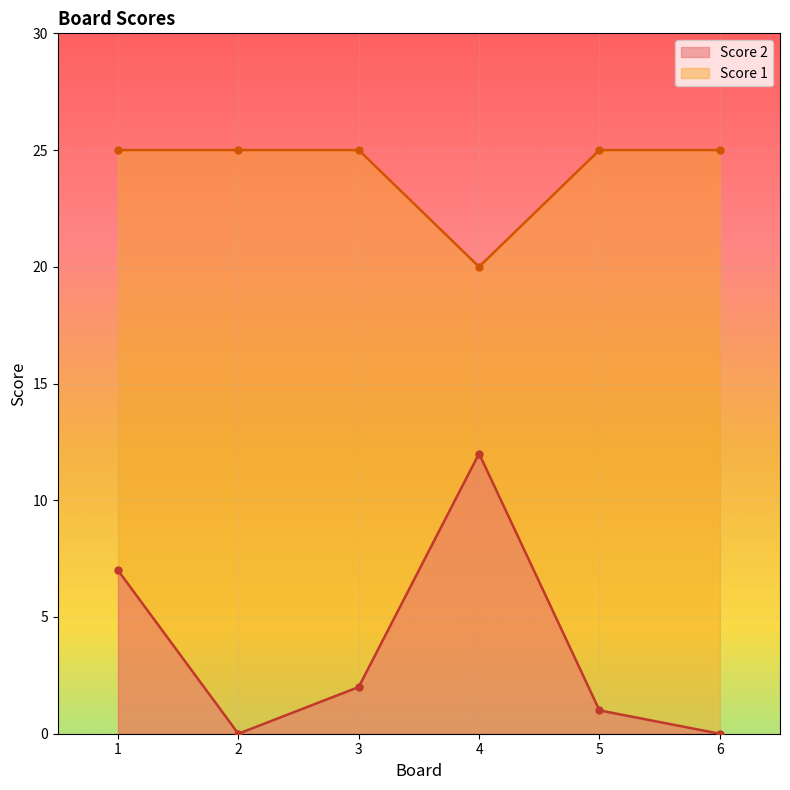

At how many categories does at least one series exceed 11?

6